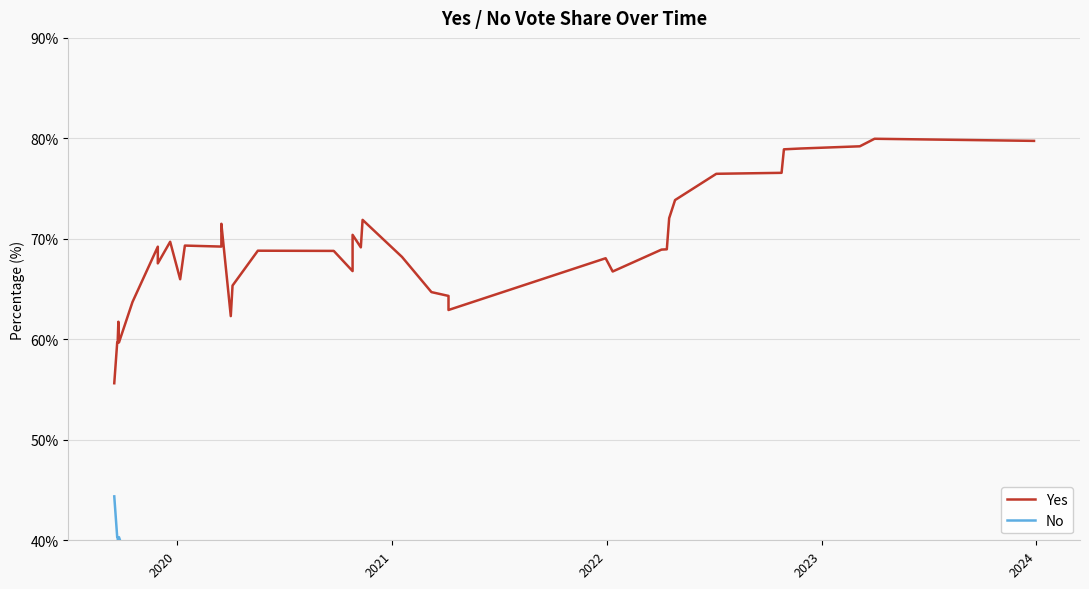

Does the chart display data point markers on the line(s)?

No